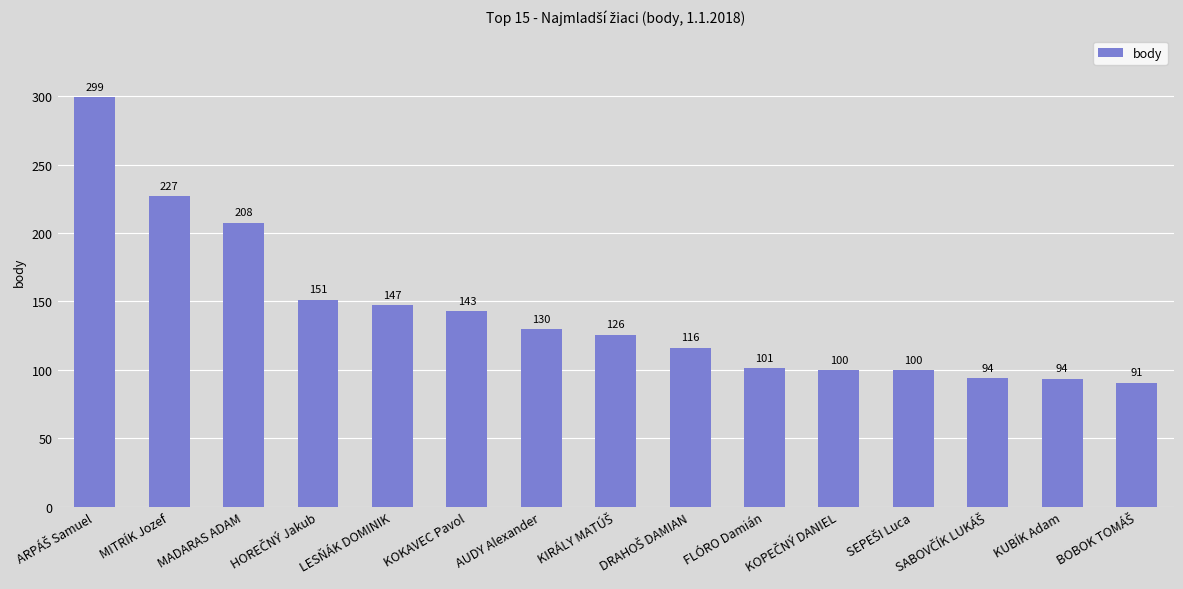

What is the change in value from MITRÍK Jozef to KOKAVEC Pavol?

-84.2